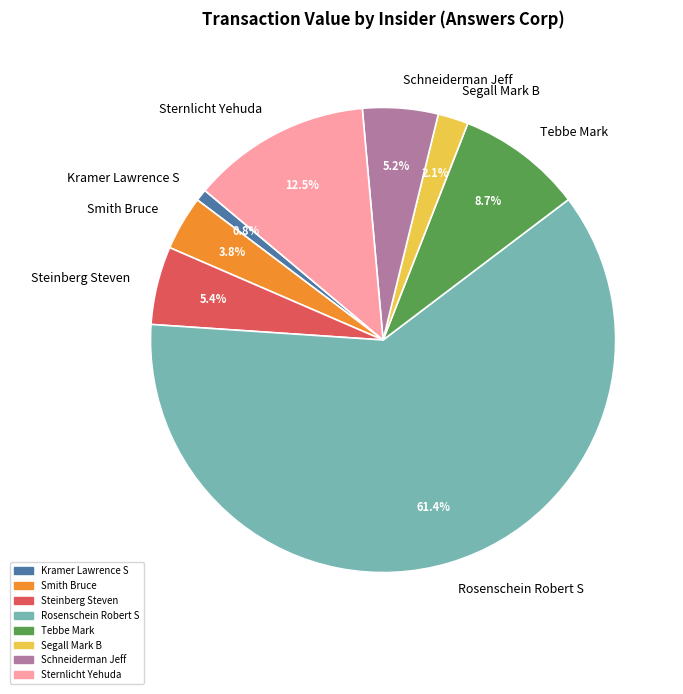

What is the smallest slice in the pie chart?

Kramer Lawrence S